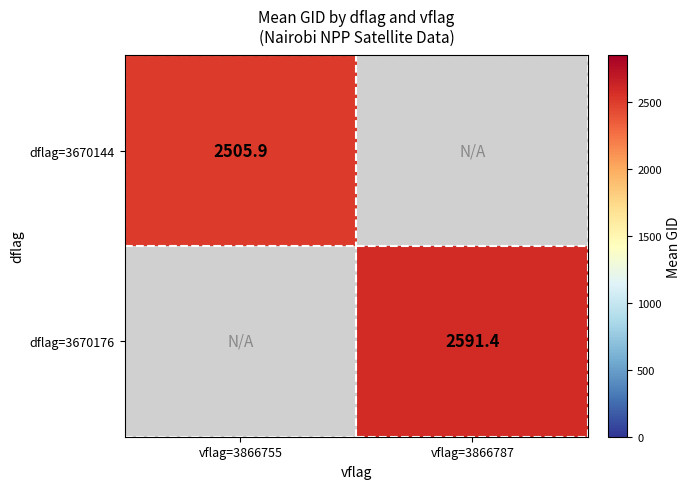

Is the value of dflag=3670144 at vflag=3866755 greater than the value of dflag=3670176 at vflag=3866787?

No